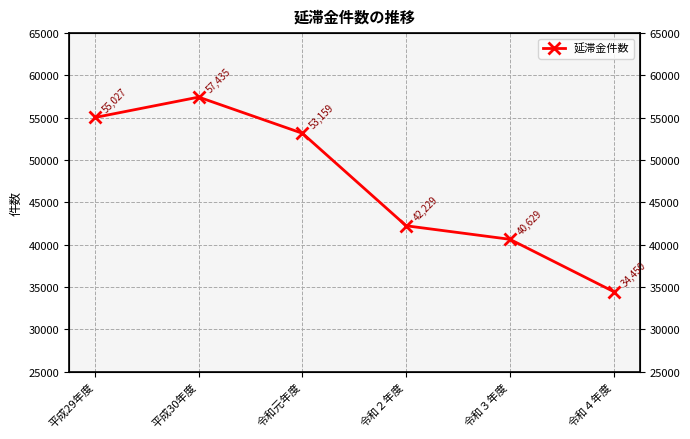

True or false: the data has more than 1 interior local peaks.

False